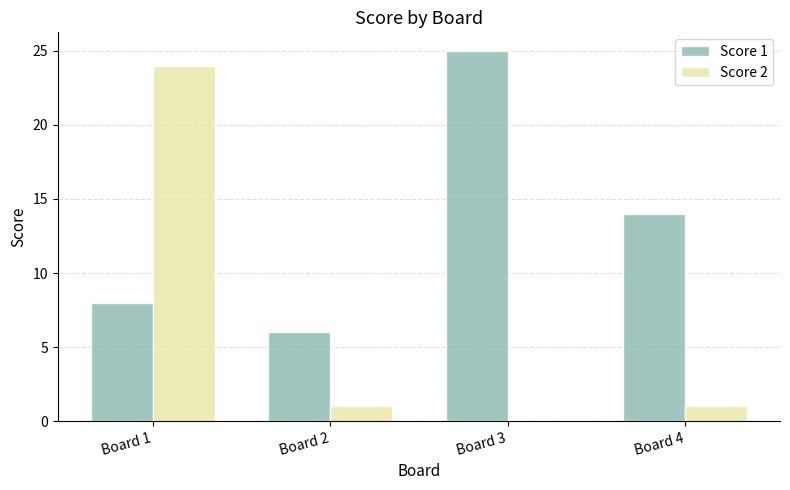

The value of Score 1 at Board 3 is 25. True or false?

True